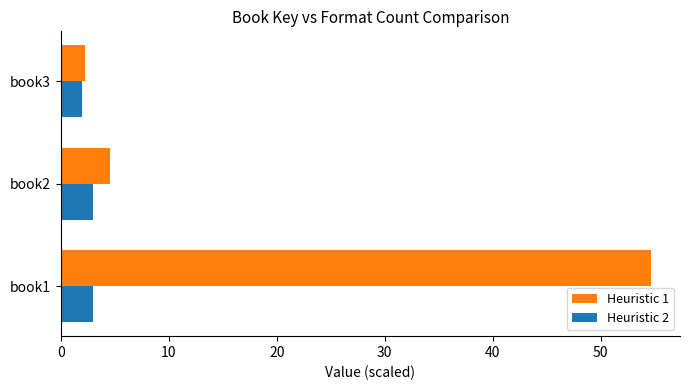

What are all the series names shown in the legend?

Heuristic 1, Heuristic 2